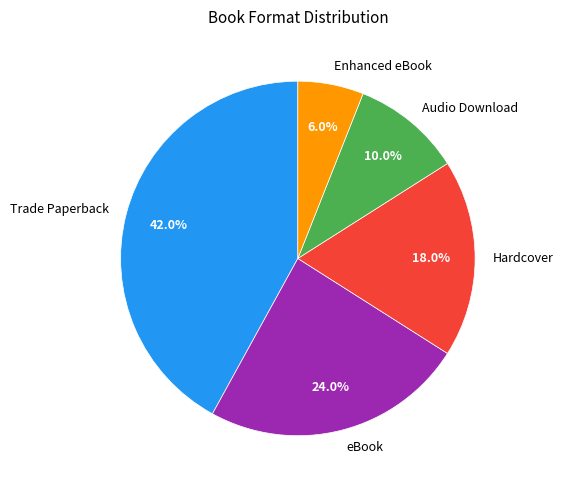

What percentage is the Enhanced eBook slice, to the nearest percent?

6%